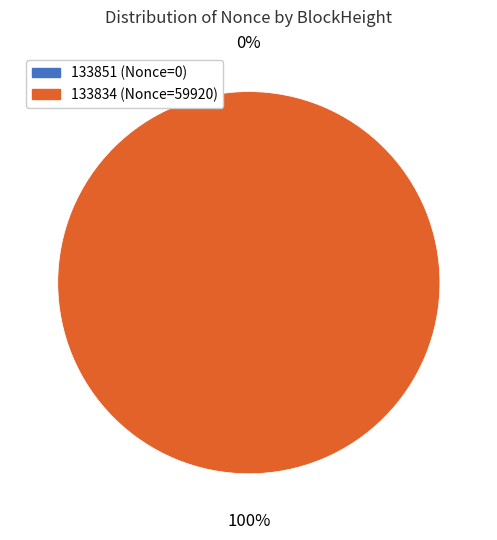

What is the total percentage of 133851 and 133834?

100.0%